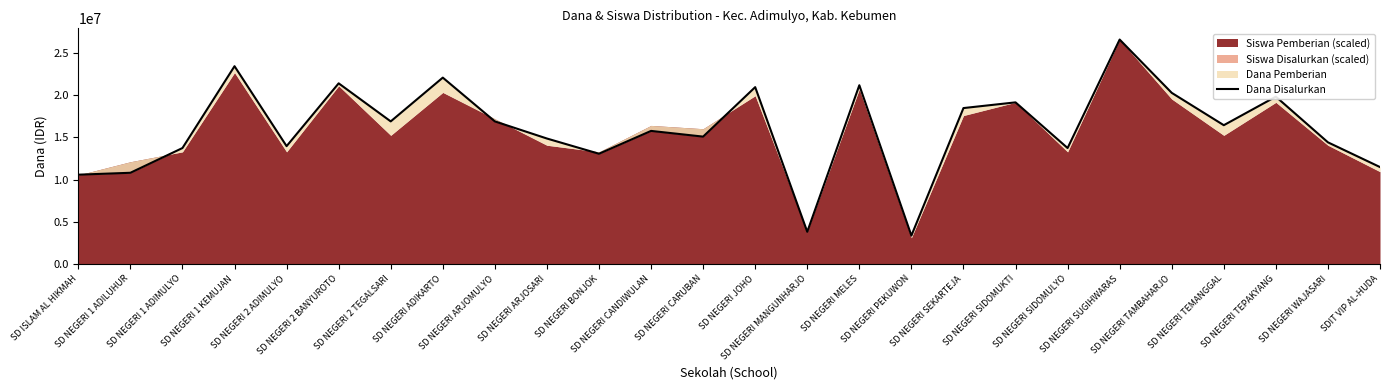

Rank the categories by value from lowest to highest.

SD NEGERI PEKUWON, SD NEGERI MANGUNHARJO, SD ISLAM AL HIKMAH, SD NEGERI 1 ADILUHUR, SDIT VIP AL-HUDA, SD NEGERI BONJOK, SD NEGERI 1 ADIMULYO, SD NEGERI SIDOMULYO, SD NEGERI 2 ADIMULYO, SD NEGERI WAJASARI, SD NEGERI ARJOSARI, SD NEGERI CARUBAN, SD NEGERI CANDIWULAN, SD NEGERI TEMANGGAL, SD NEGERI 2 TEGALSARI, SD NEGERI ARJOMULYO, SD NEGERI SEKARTEJA, SD NEGERI SIDOMUKTI, SD NEGERI TEPAKYANG, SD NEGERI TAMBAHARJO, SD NEGERI JOHO, SD NEGERI MELES, SD NEGERI 2 BANYUROTO, SD NEGERI ADIKARTO, SD NEGERI 1 KEMUJAN, SD NEGERI SUGIHWARAS